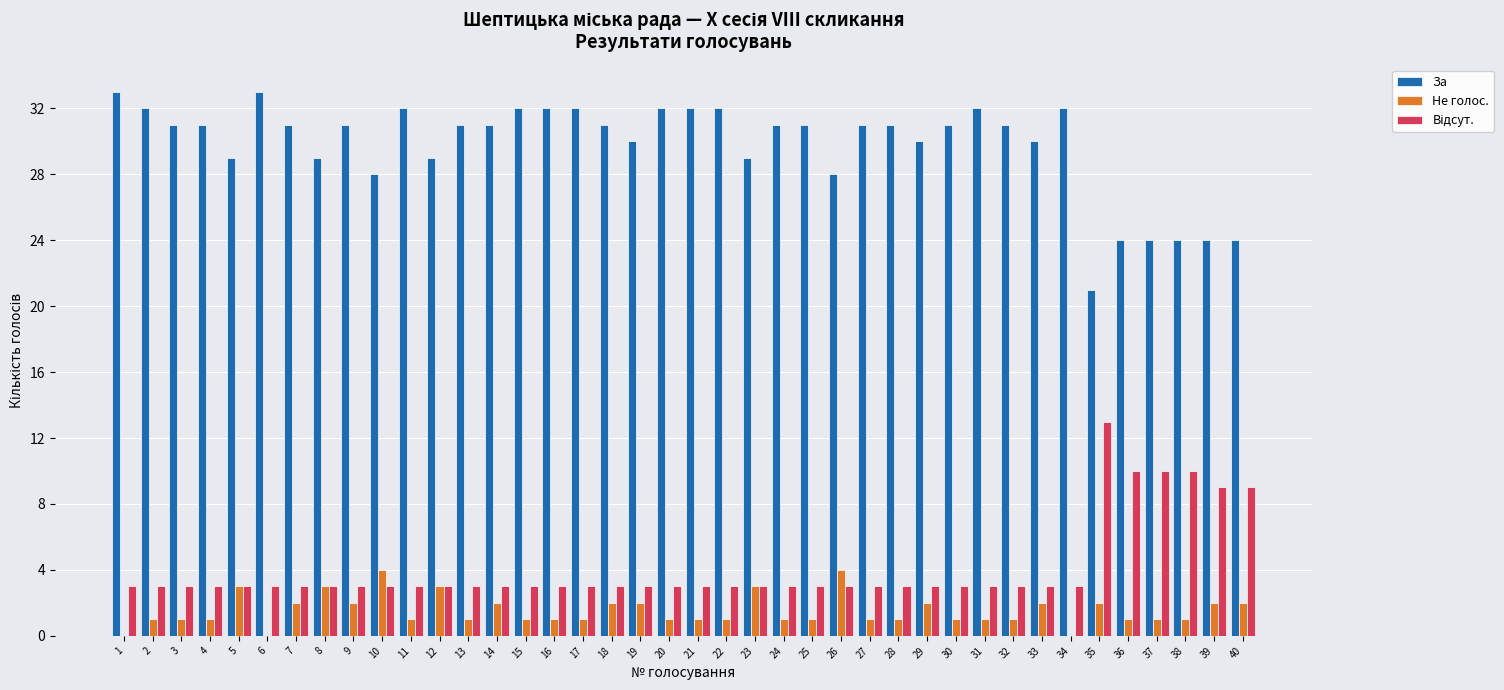

Is the value of Не голос. at 22 greater than the value of За at 17?

No